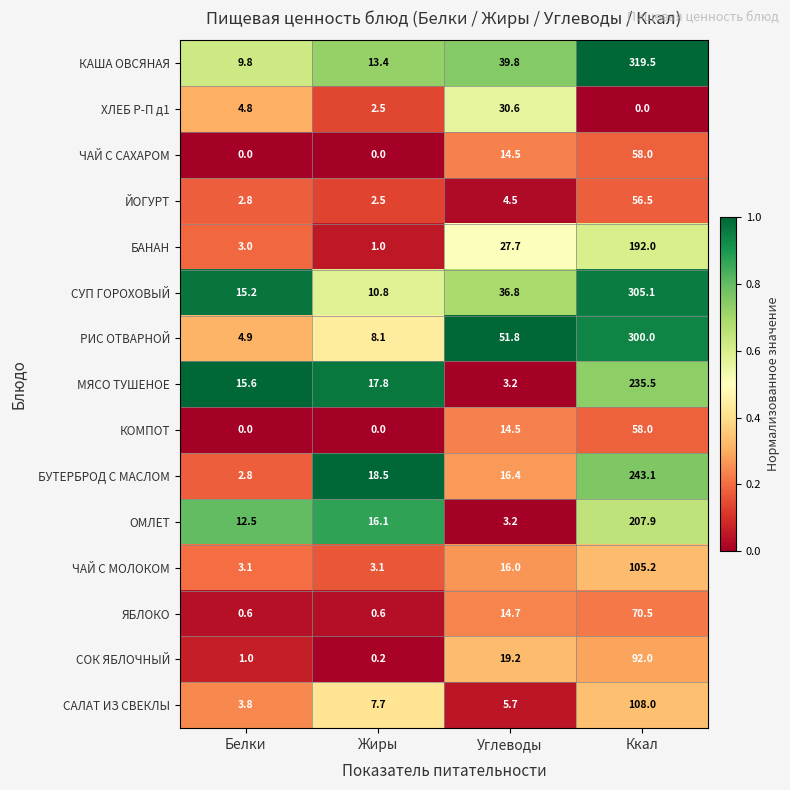

What is the sum of all СУП ГОРОХОВЫЙ values?

367.9